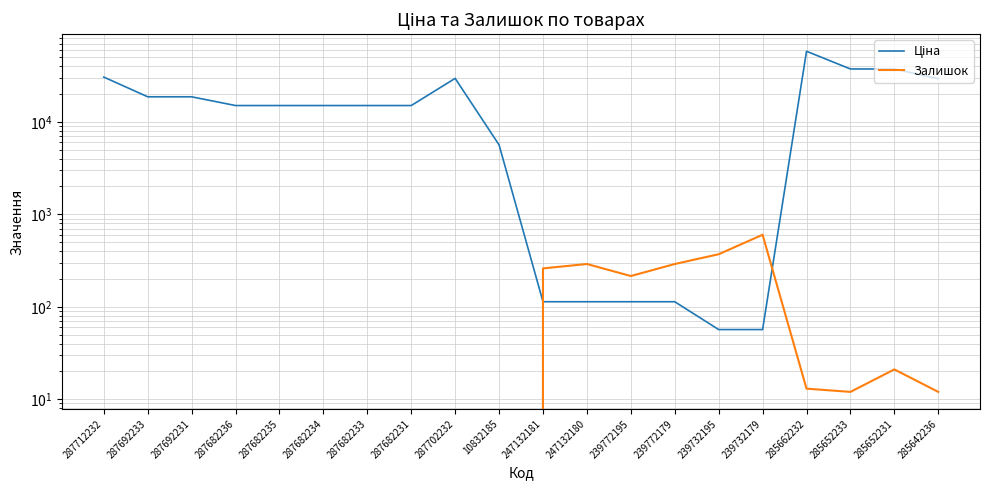

Which series has the largest range (max minus min)?

Ціна